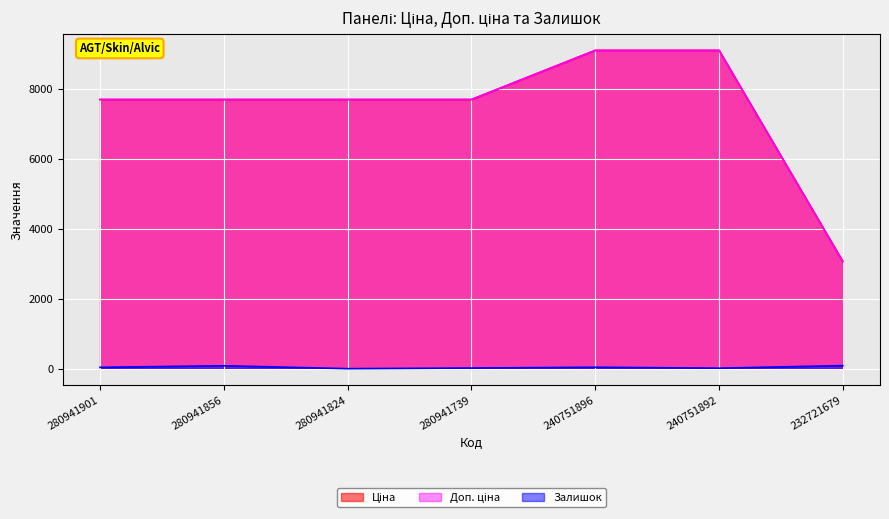

At which label does Ціна reach its minimum?

232721679